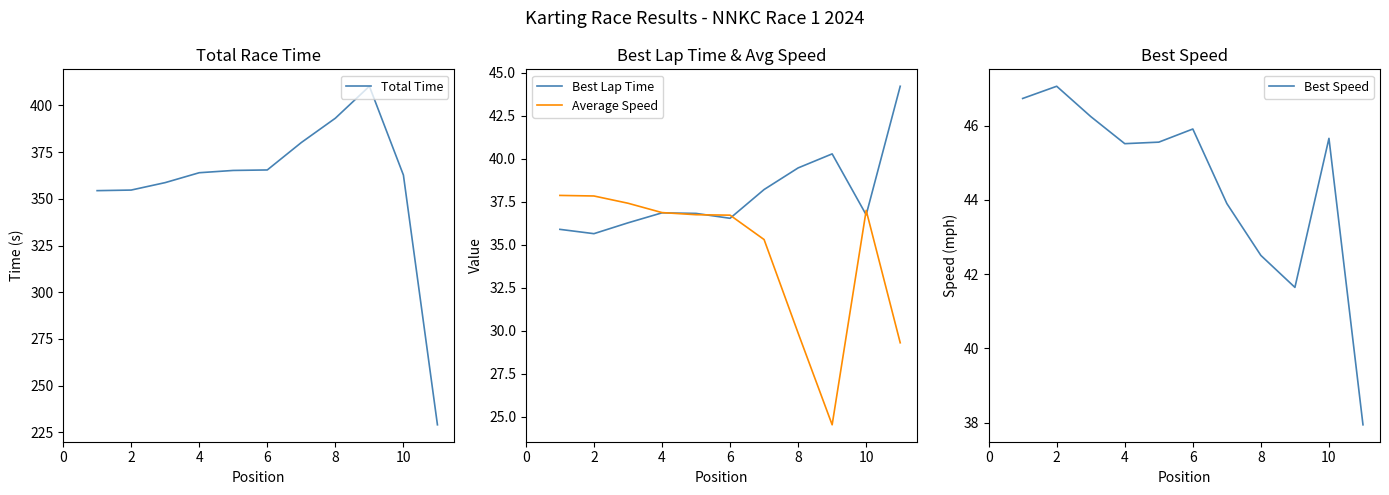

Does the chart display data point markers on the line(s)?

No